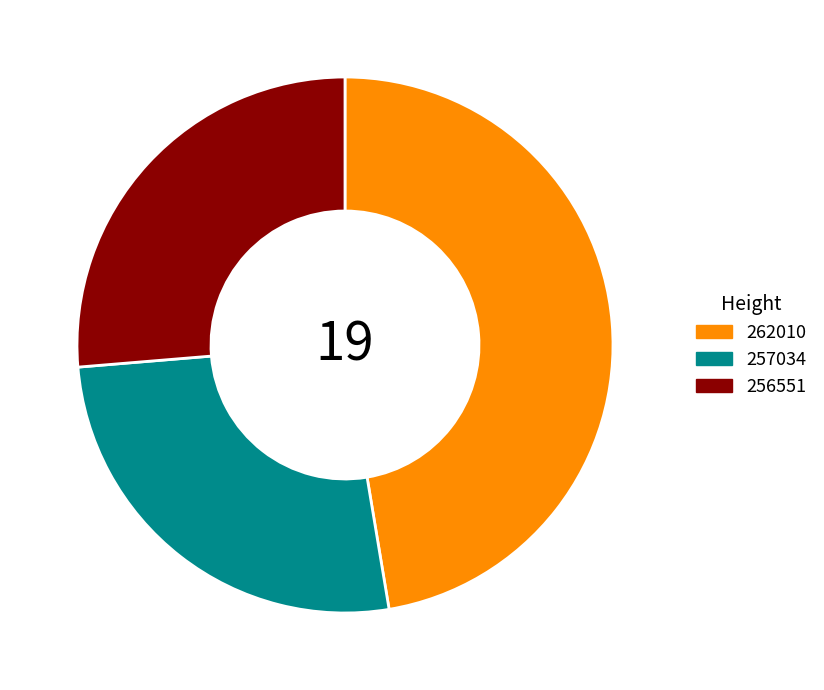

Which has a higher value, 262010 or 257034?

262010